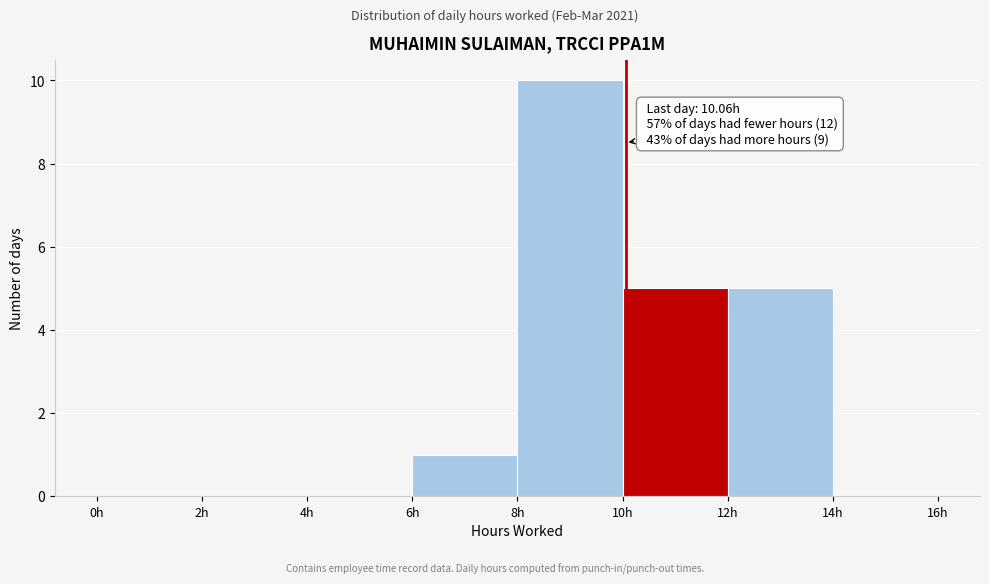

Which range on the x-axis has the tallest bar?

8 to 10